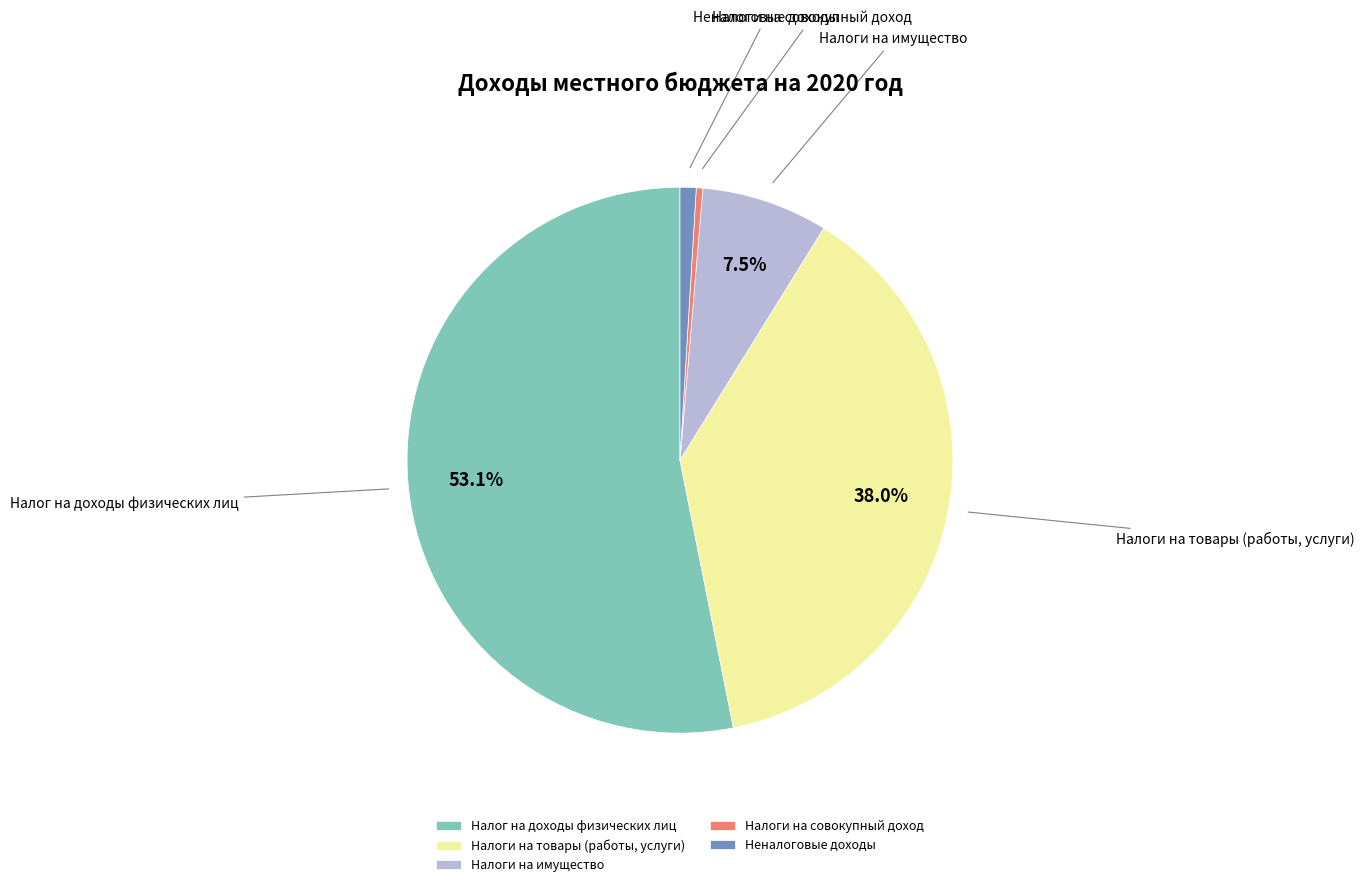

To the nearest percent, what is the average slice percentage?

20%